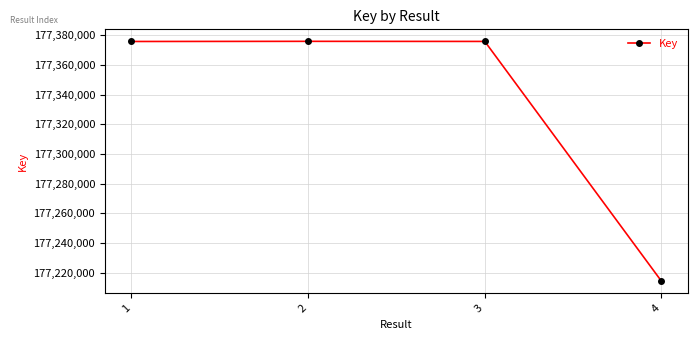

What is the value of the 4th point from the left?

177214185